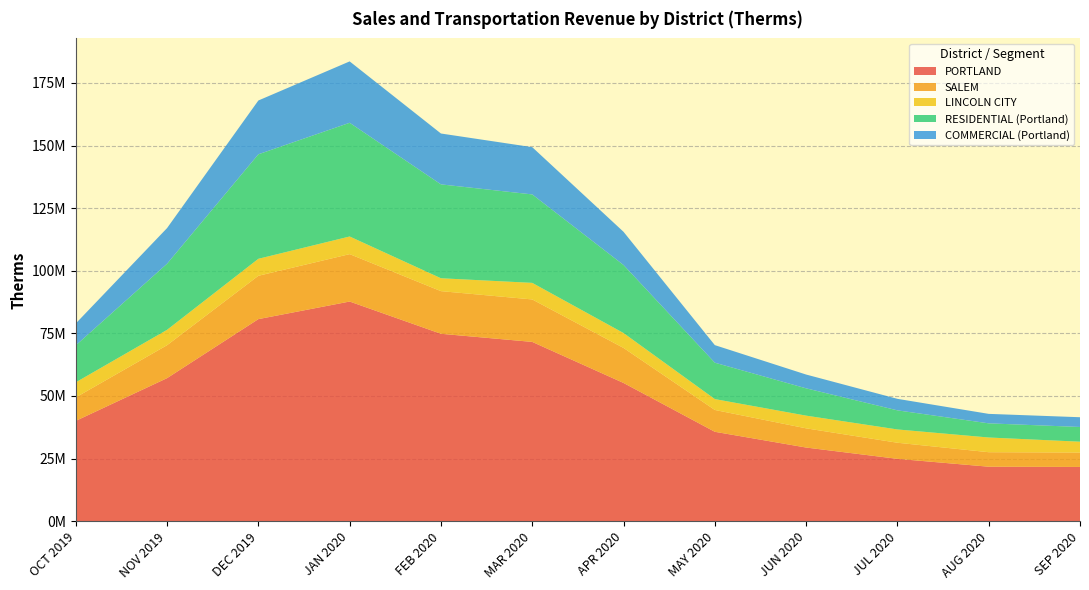

Reading right to left, what are all the values shown in this chart?

PORTLAND: SEP 2020=21674011	AUG 2020=21766637	JUL 2020=24907009	JUN 2020=29419368	MAY 2020=35708150	APR 2020=55202811	MAR 2020=71593967	FEB 2020=74840079	JAN 2020=87712950	DEC 2019=80690904	NOV 2019=57127681	OCT 2019=40066467
SALEM: SEP 2020=5759111	AUG 2020=5789625	JUL 2020=6427546	JUN 2020=7665164	MAY 2020=8714864	APR 2020=13979795	MAR 2020=16951193	FEB 2020=17020250	JAN 2020=18925664	DEC 2019=17296989	NOV 2019=13148610	OCT 2019=9368057
LINCOLN CITY: SEP 2020=4321036	AUG 2020=5870438	JUL 2020=5308860	JUN 2020=5070084	MAY 2020=4339648	APR 2020=5951121	MAR 2020=6615859	FEB 2020=5145399	JAN 2020=7041814	DEC 2019=6782114	NOV 2019=6139447	OCT 2019=6021322
RESIDENTIAL (Portland): SEP 2020=5869592	AUG 2020=5647182	JUL 2020=7621112	JUN 2020=10897415	MAY 2020=14525113	APR 2020=27155145	MAR 2020=35314676	FEB 2020=37477372	JAN 2020=45393584	DEC 2019=41723647	NOV 2019=26380825	OCT 2019=14758411
COMMERCIAL (Portland): SEP 2020=3895508	AUG 2020=3785928	JUL 2020=4596578	JUN 2020=5510265	MAY 2020=7016066	APR 2020=13256455	MAR 2020=18864995	FEB 2020=20309740	JAN 2020=24509845	DEC 2019=21478889	NOV 2019=14238542	OCT 2019=8741425